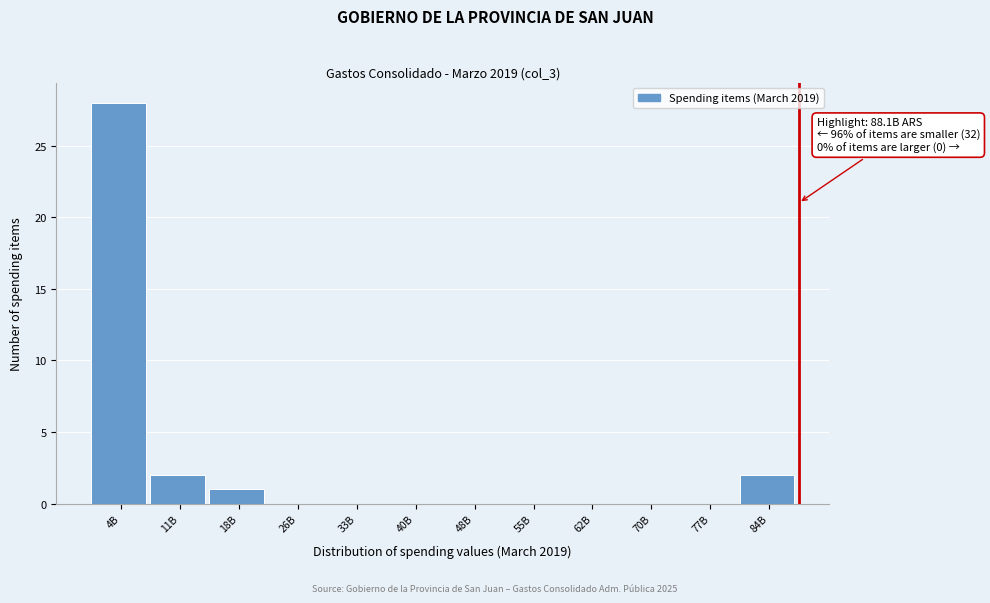

Reading left to right, what are all the values shown in this chart?

4B=28	11B=2	18B=1	26B=0	33B=0	40B=0	48B=0	55B=0	62B=0	70B=0	77B=0	84B=2